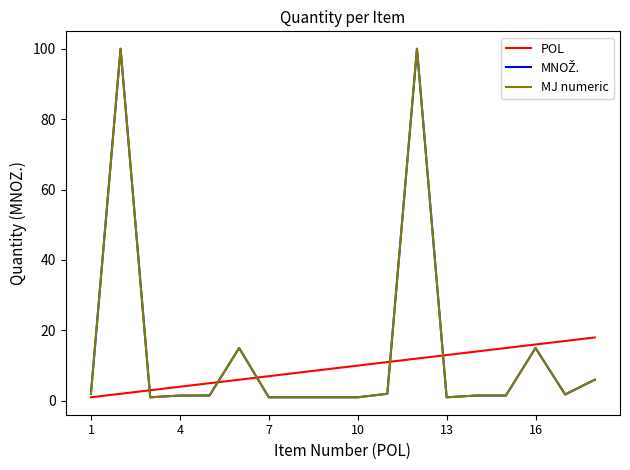

Is this an area chart (filled region under the line)?

No